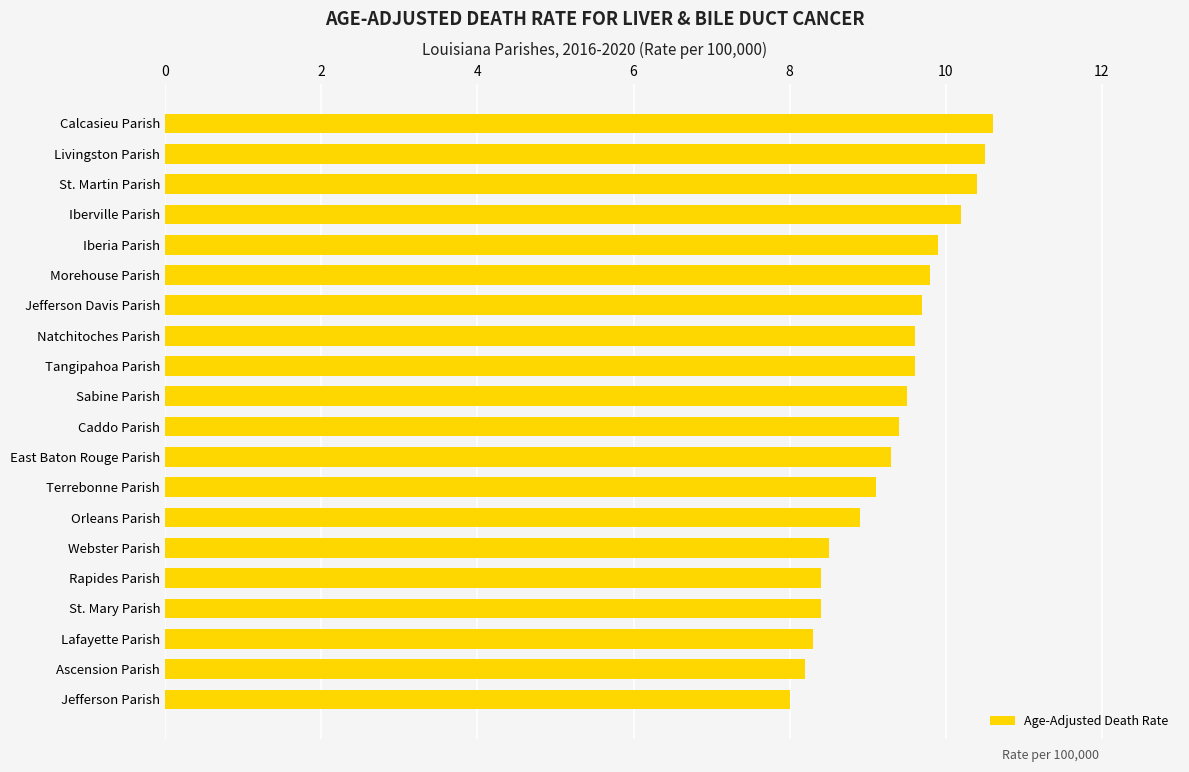

Is it true that the value at East Baton Rouge Parish is 6.0?

False